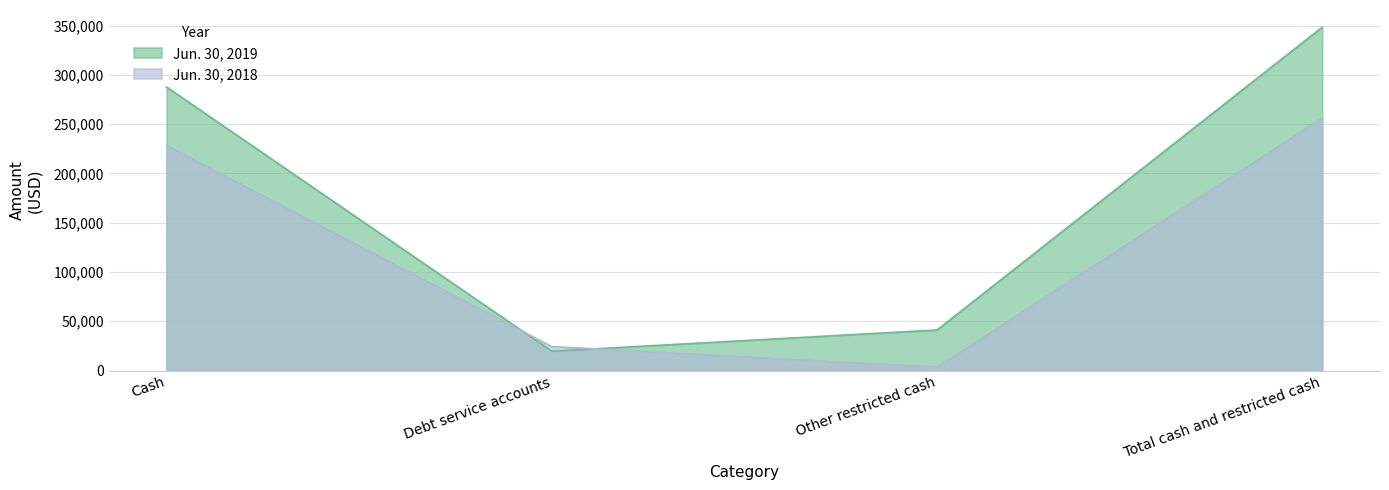

Which series changed the most between Cash and Debt service accounts?

Jun. 30, 2019